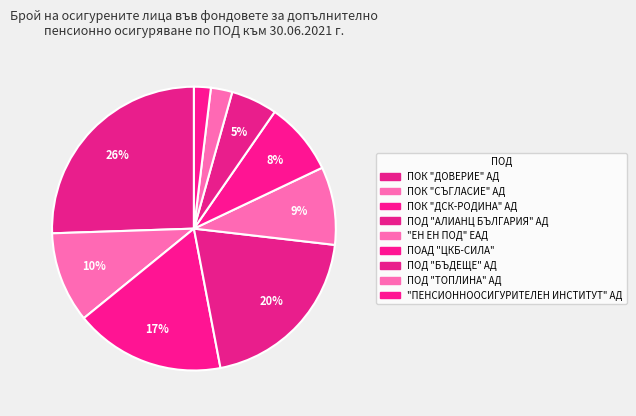

Is the sum of "ЕН ЕН ПОД" ЕАД and ПОАД "ЦКБ-СИЛА" greater than half?

No